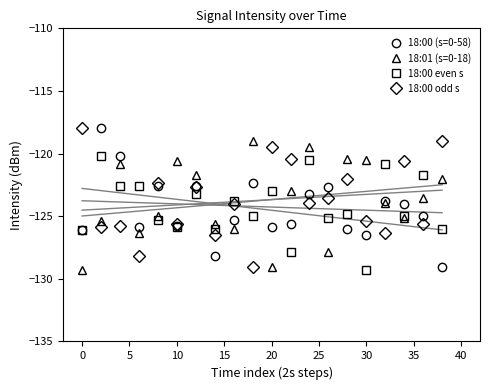

What is the lowest value of the 18:00 odd s series?

-129.0